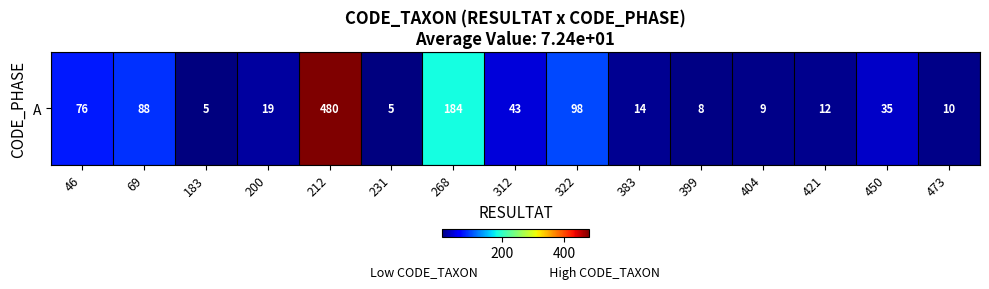

Rank the categories by value from highest to lowest.

212, 268, 322, 69, 46, 312, 450, 200, 383, 421, 473, 404, 399, 183, 231